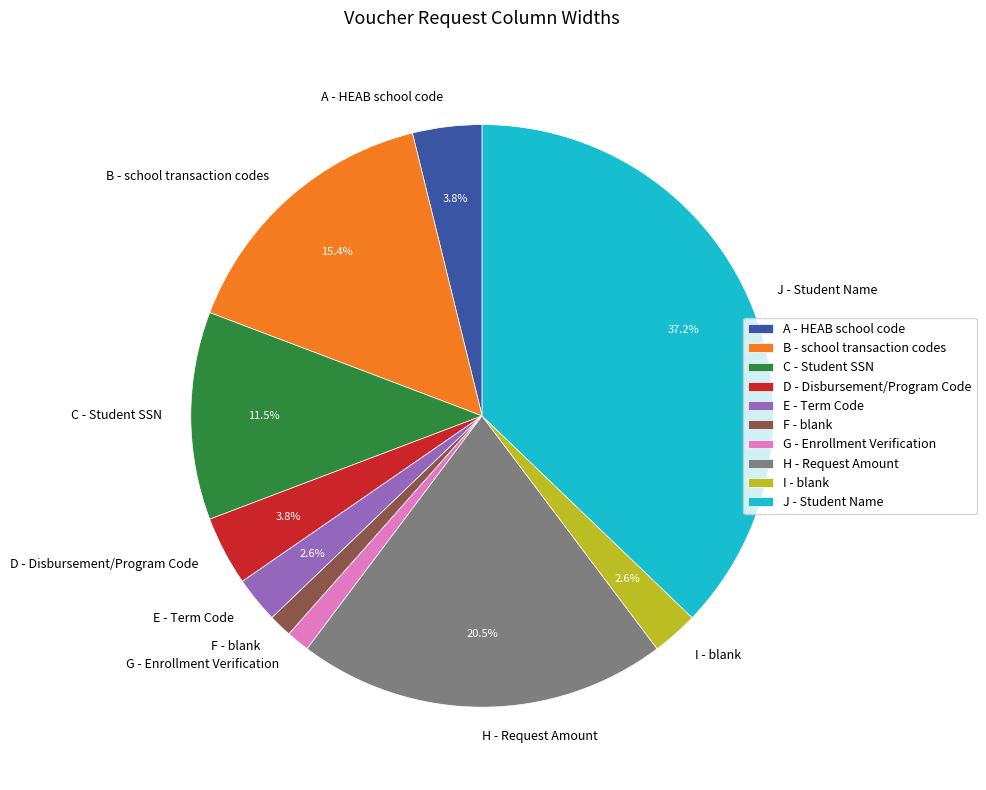

True or false: G - Enrollment Verification accounts for 8% of the total.

False